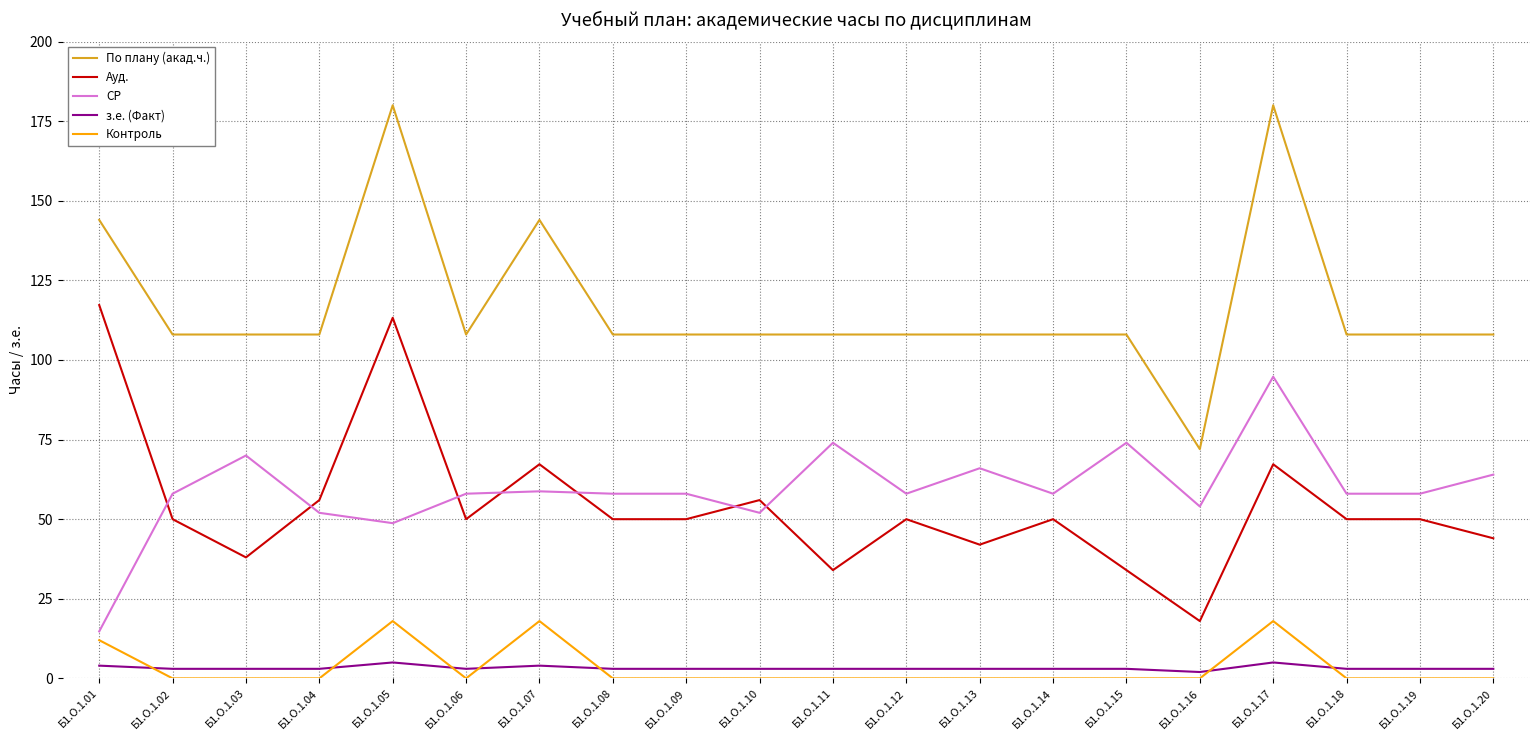

Read the з.е. (Факт) value at Б1.О.1.15.

3.0